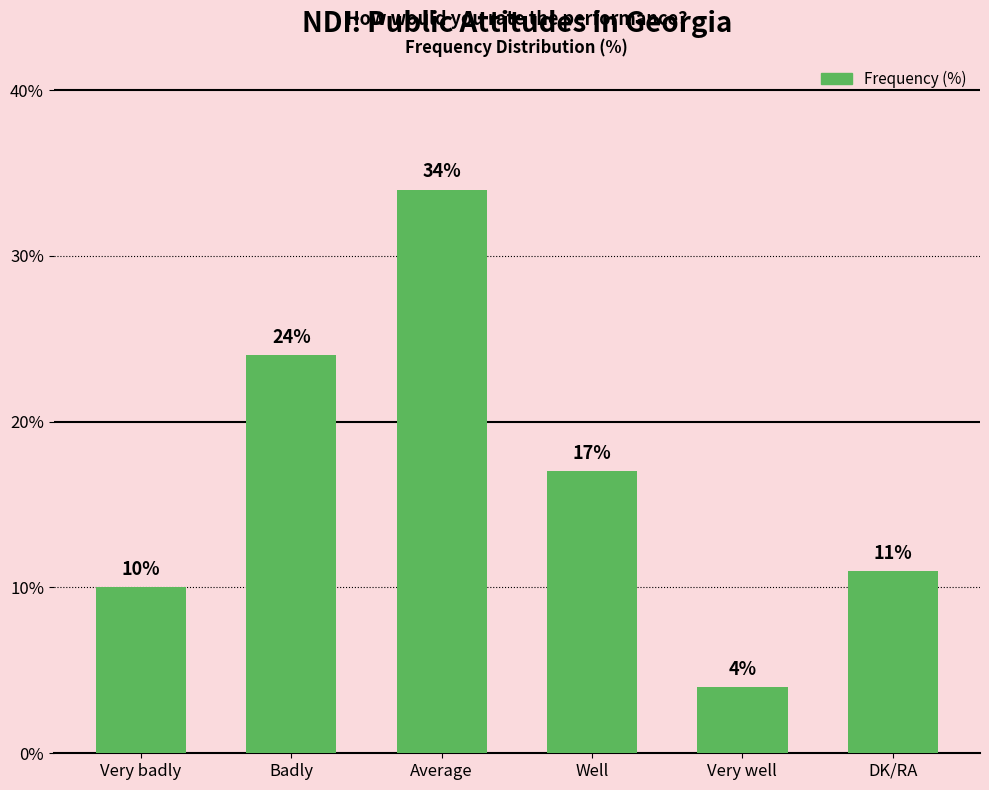

The value at Average is 44. True or false?

False